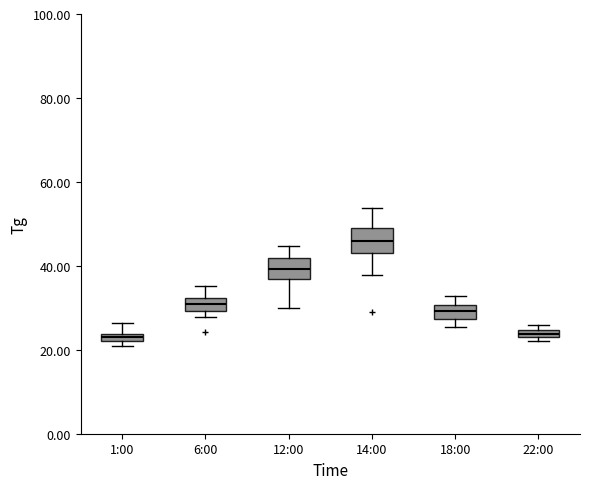

Where is the upper edge of the box for 12:00 on the y-axis? The values are not printed on the chart, so give them approximately, as read against the axis.

42